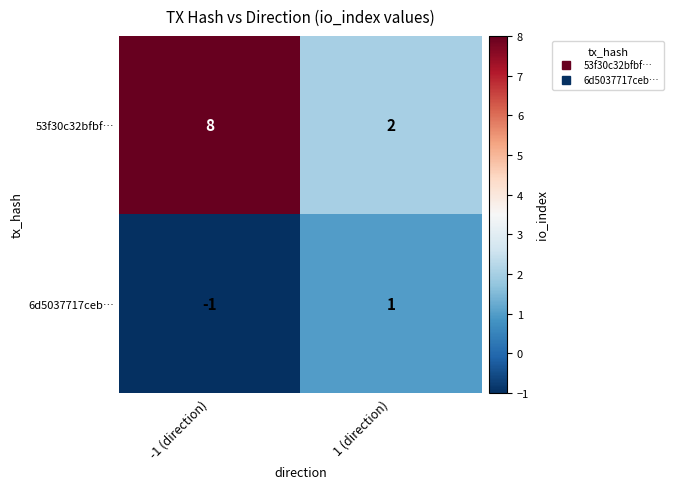

What is the smallest value displayed?

-1